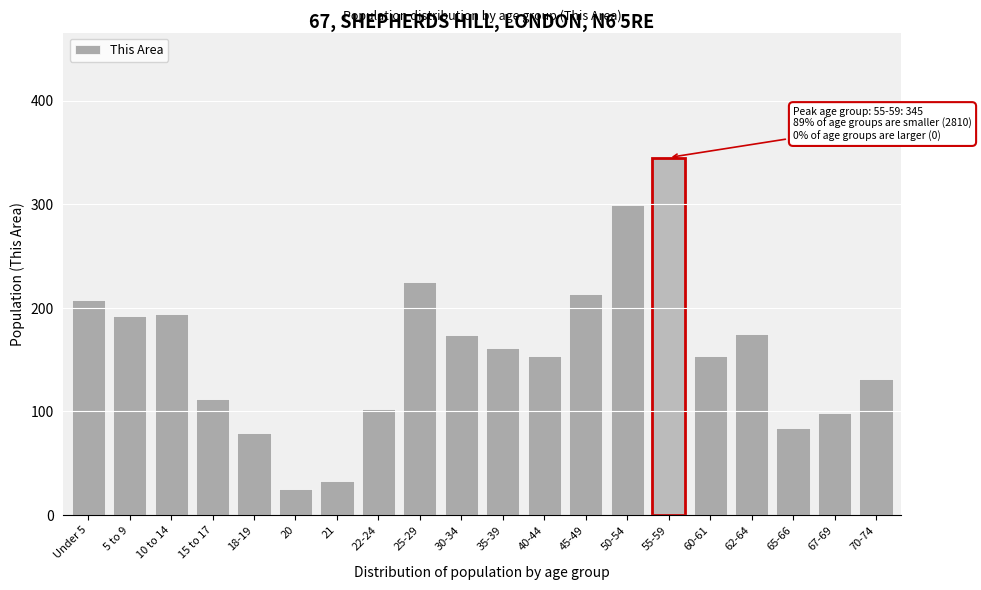

What is the sum of all values?

3155